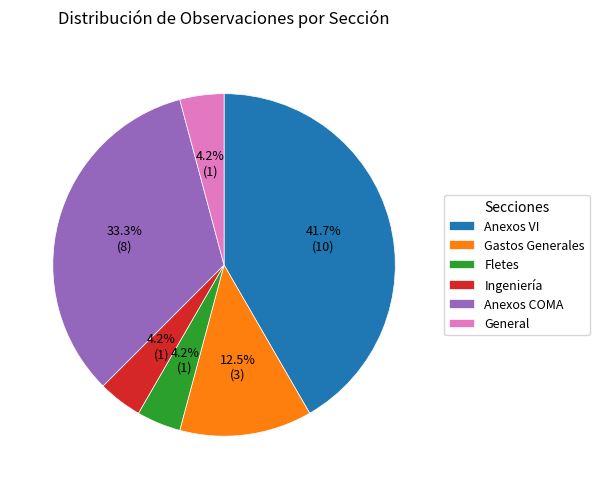

Does General account for over 50% of the chart?

No